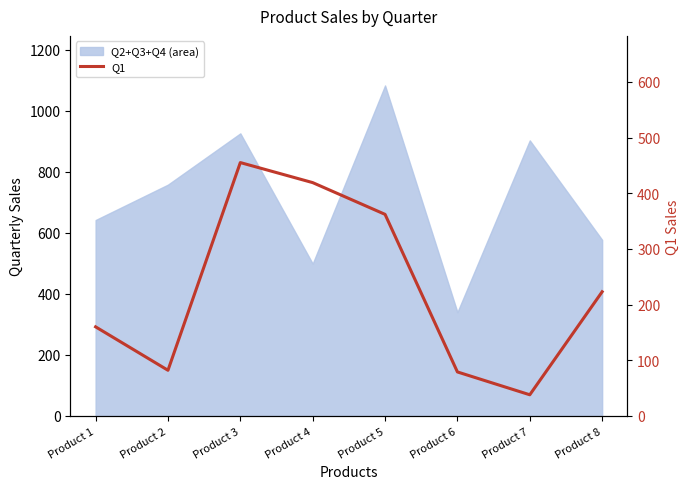

Which has a higher value, Product 3 or Product 4?

Product 3